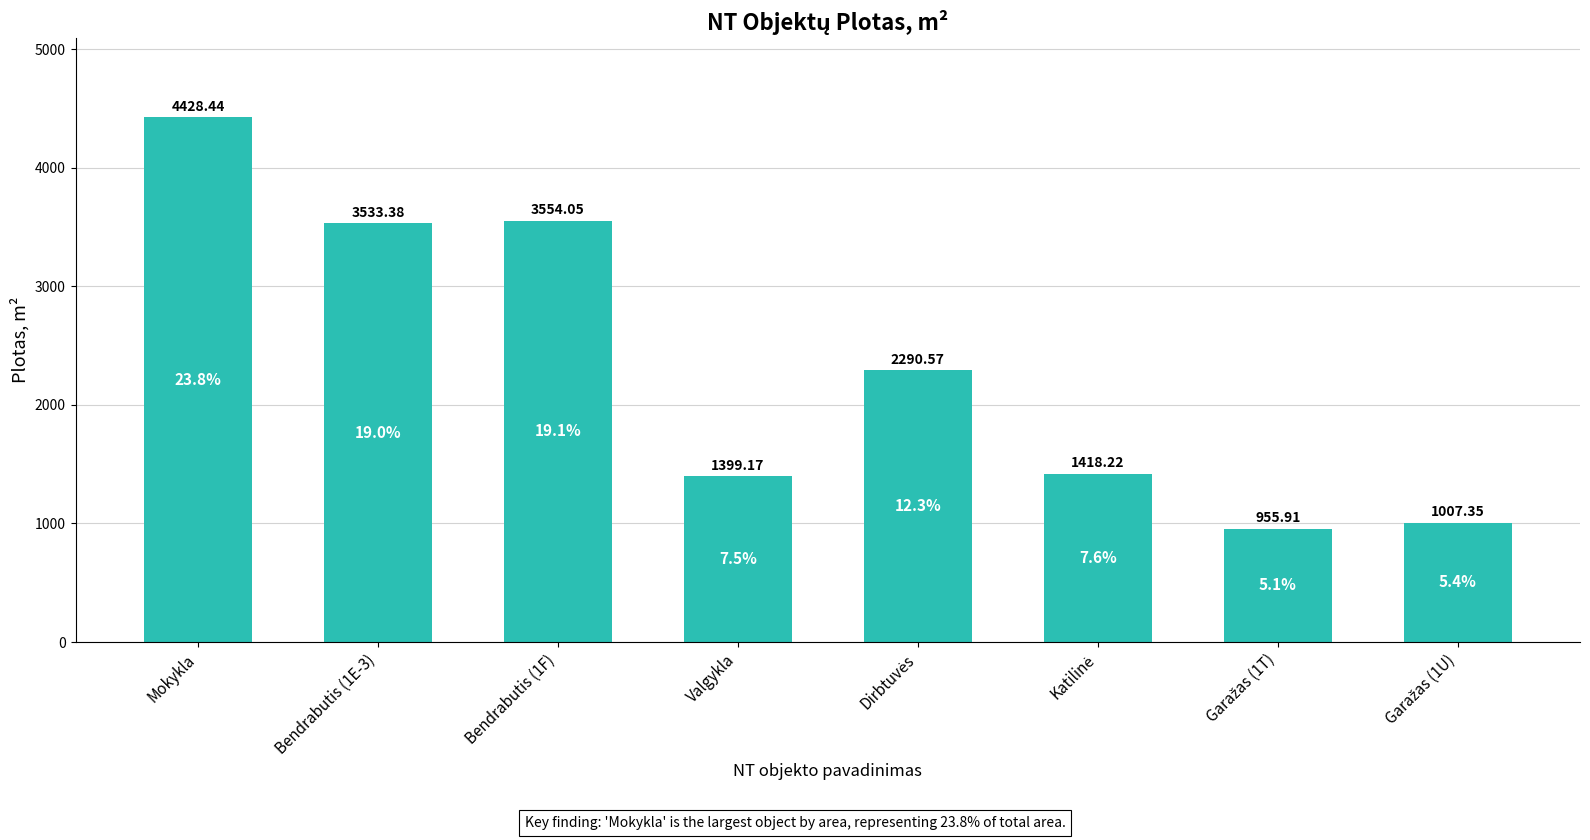

Does the chart contain any negative values?

No